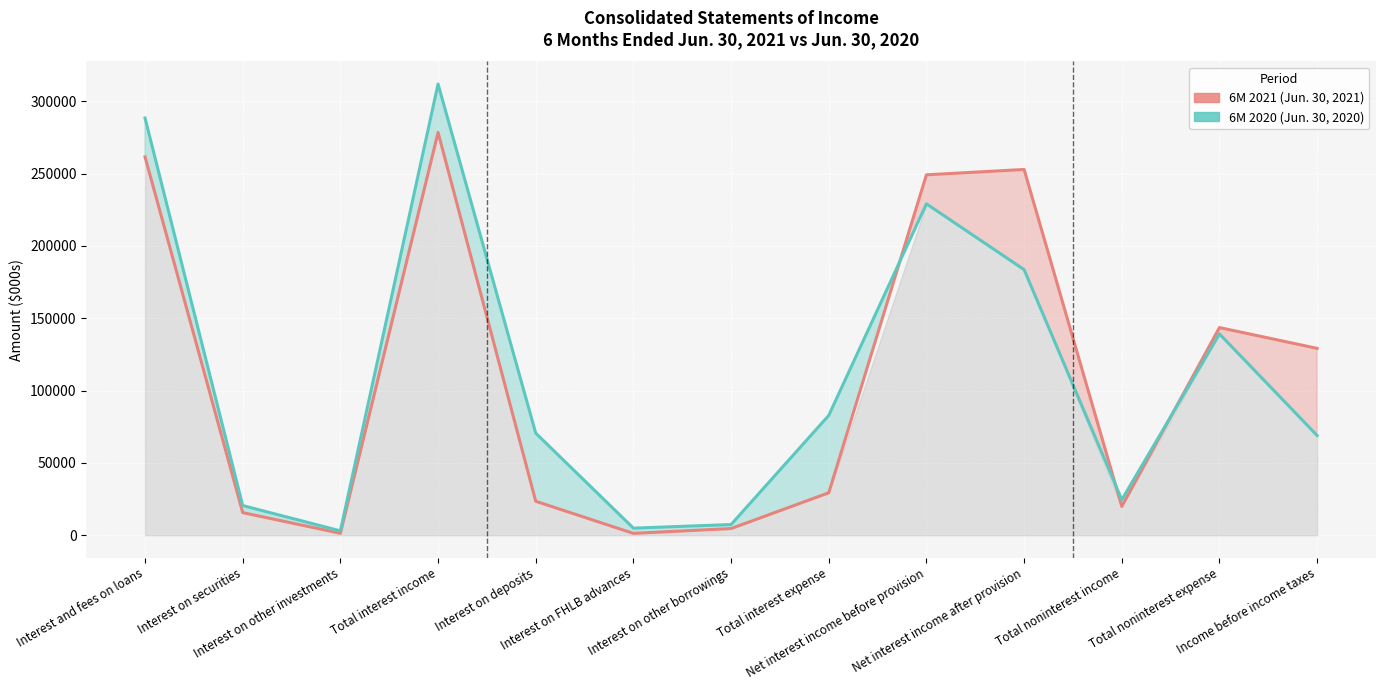

At which label is 6M 2020 (Jun. 30, 2020) closest to 157469?

Total noninterest expense